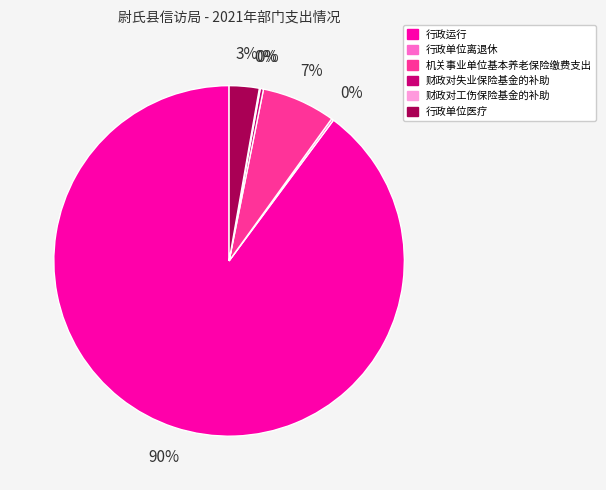

Does any single category account for the majority?

Yes